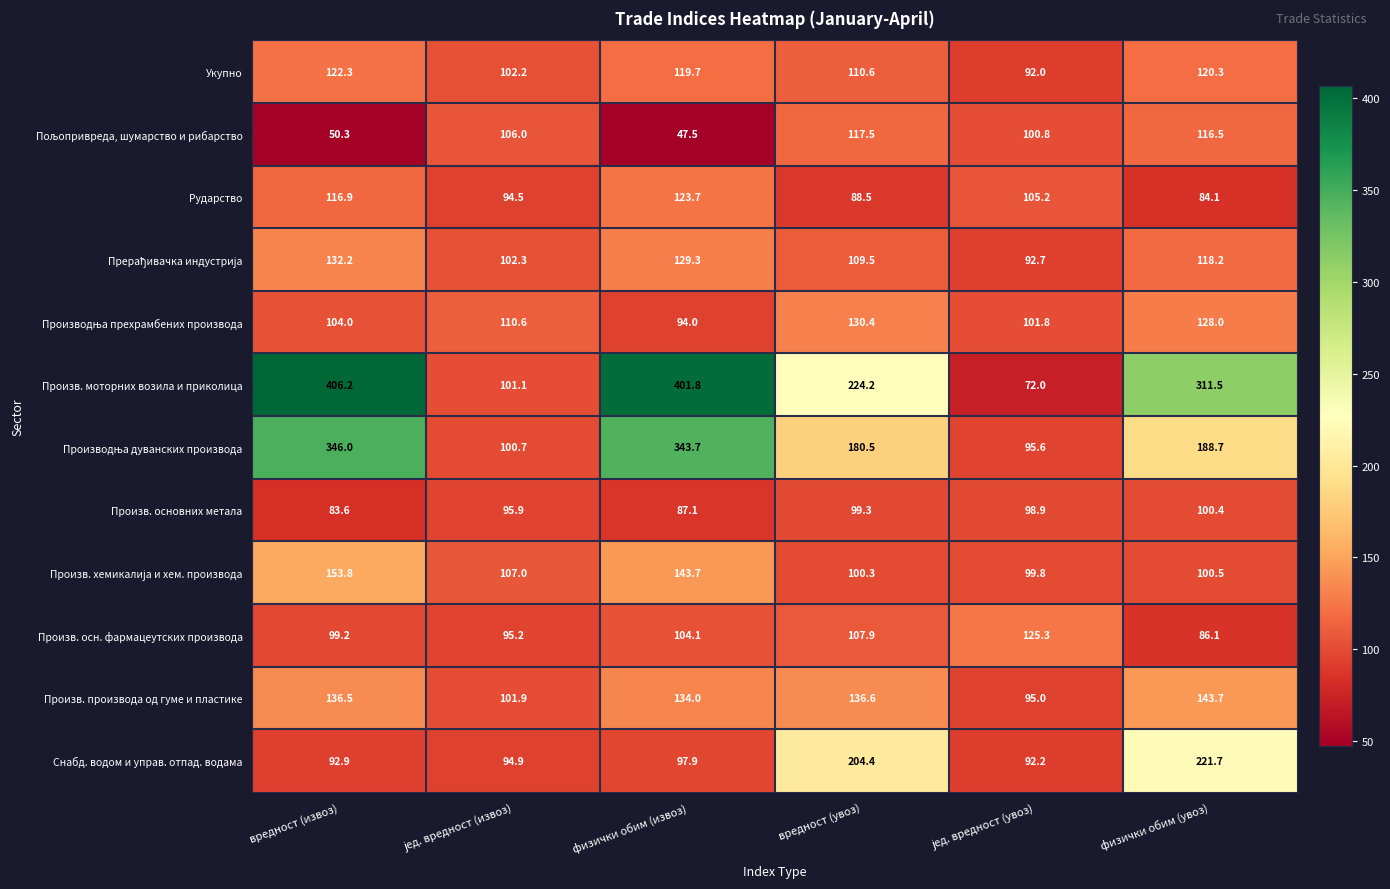

The value of Произв. производа од гуме и пластике at физички обим (увоз) is 205.6. True or false?

False